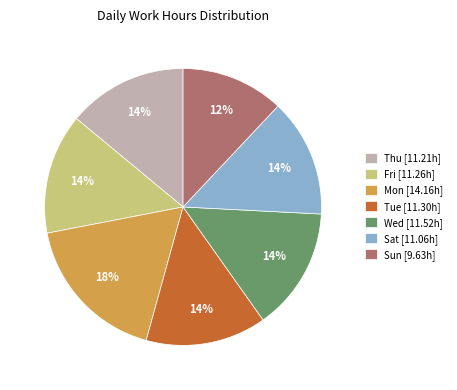

What is the largest slice in the pie chart?

Mon